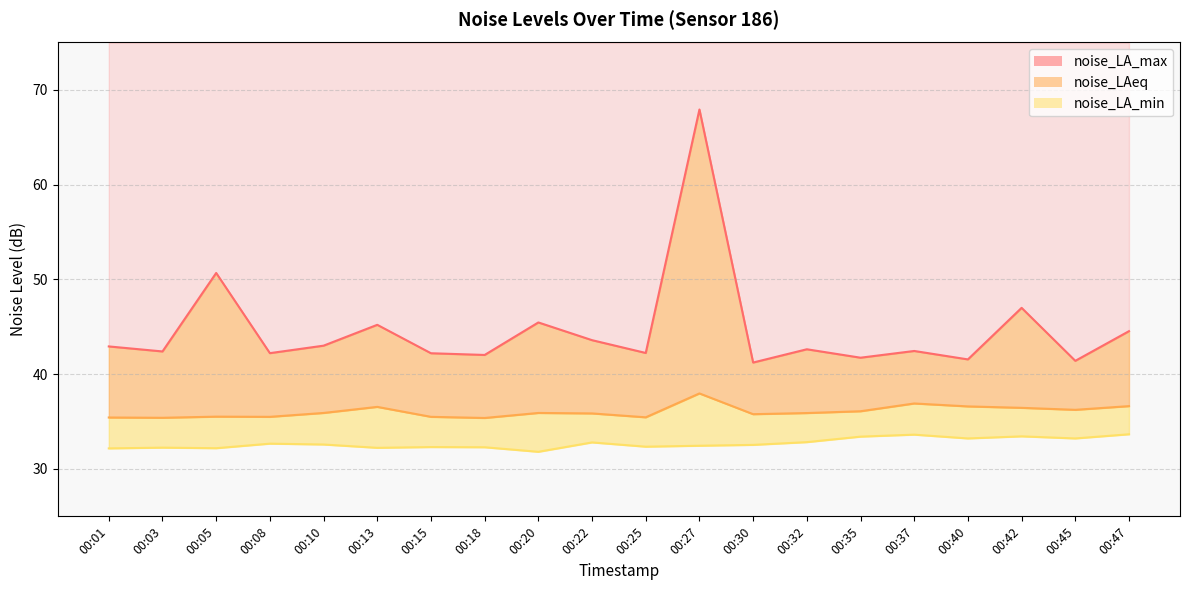

At which label does noise_LA_max first exceed 42?

00:01